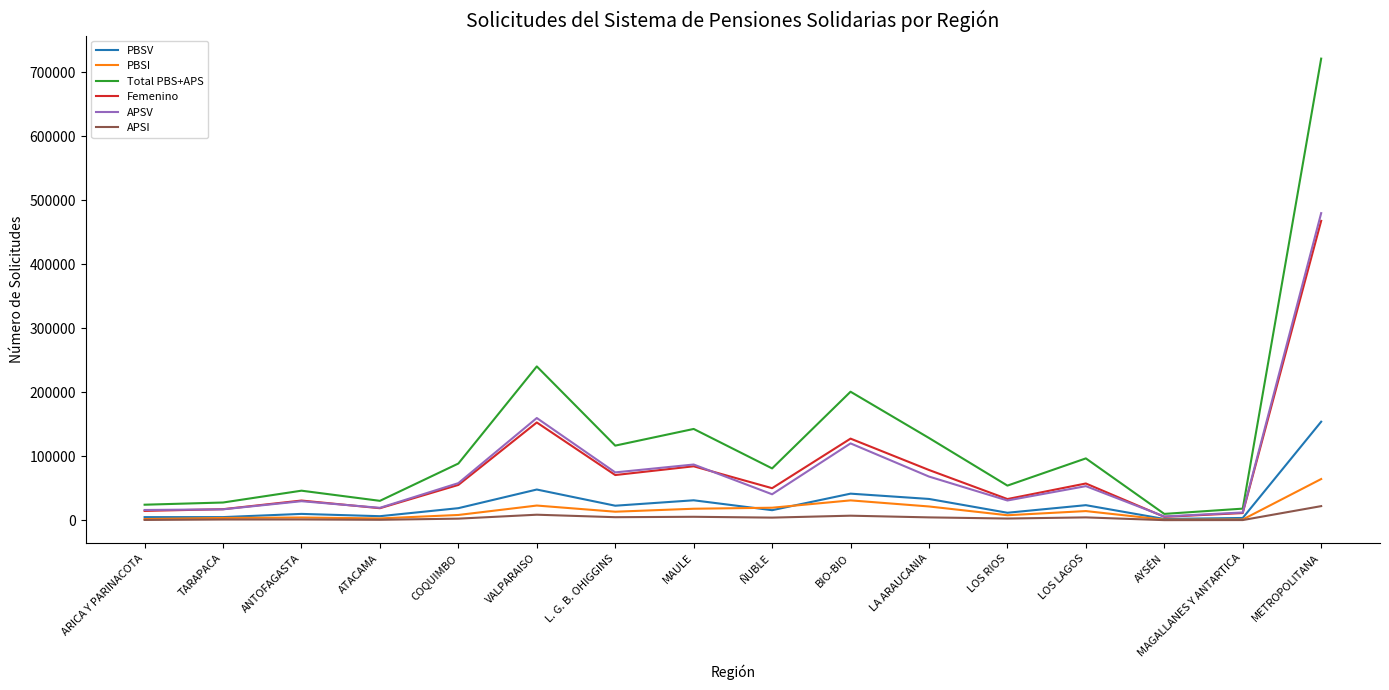

List the series in order of their peak value, lowest first.

APSI, PBSI, PBSV, Femenino, APSV, Total PBS+APS